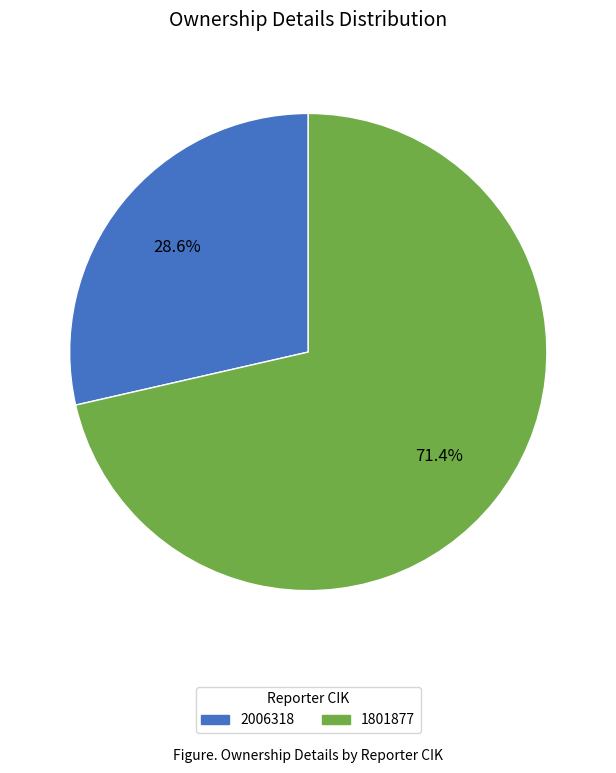

Is the sum of 1801877 and 2006318 greater than half?

Yes